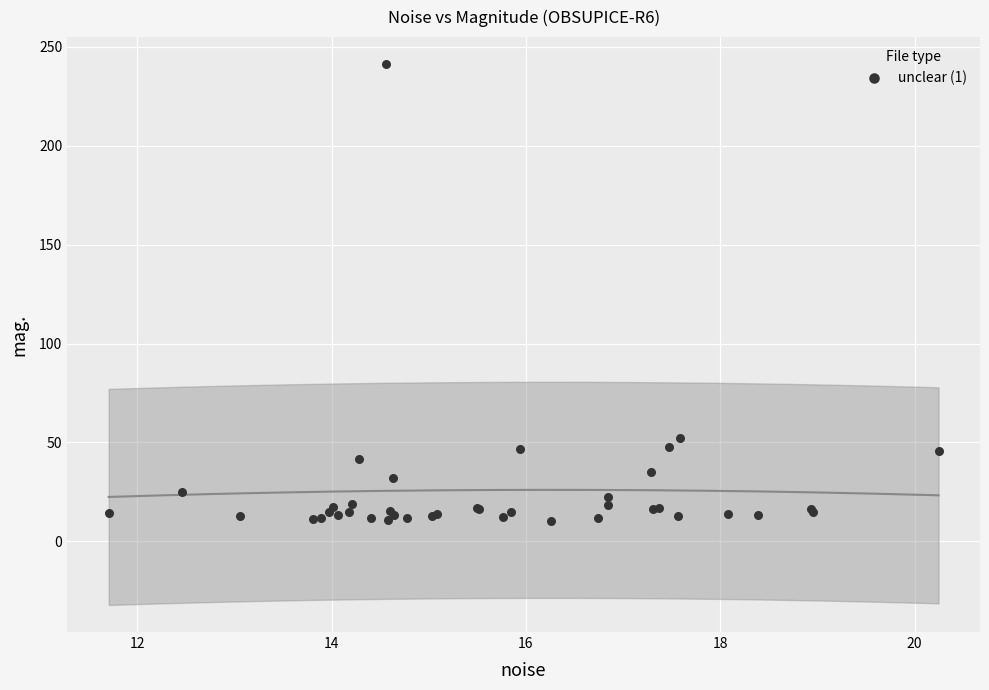

What Y value in the scatter plot is closest to 125?

52.4